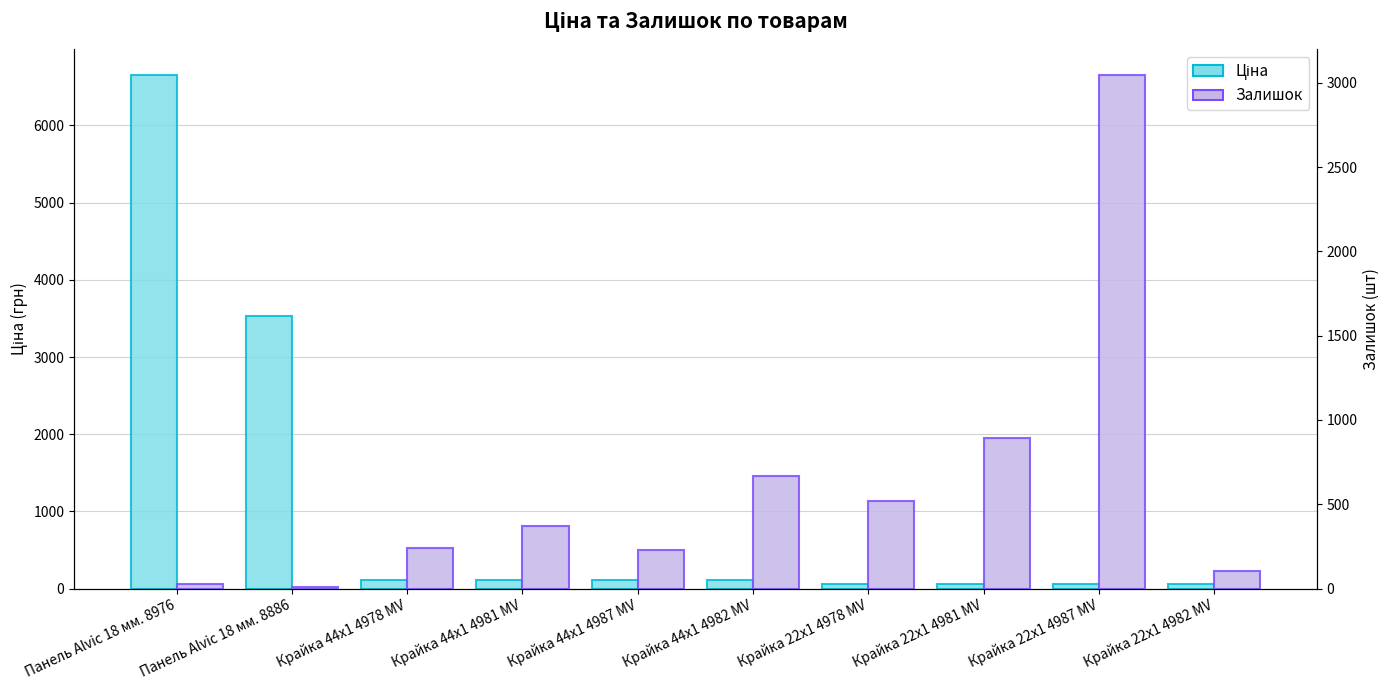

How many data points in Ціна are less than 108?

4